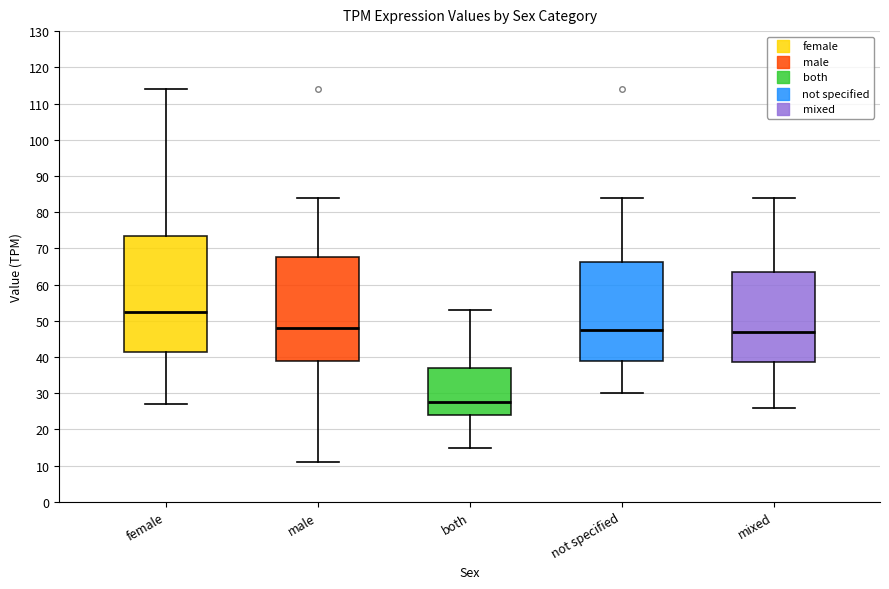

Reading left to right, read every box against the y-axis: the position of its median line, the range the box covers, and the ends of its whiskers. The values are not printed on the chart, so give them approximately, as read against the axis.

female: median 53, box 41 to 74, whiskers 27 to 114
male: median 48, box 39 to 68, whiskers 11 to 84
both: median 28, box 24 to 37, whiskers 15 to 53
not specified: median 48, box 39 to 66, whiskers 30 to 84
mixed: median 47, box 39 to 64, whiskers 26 to 84